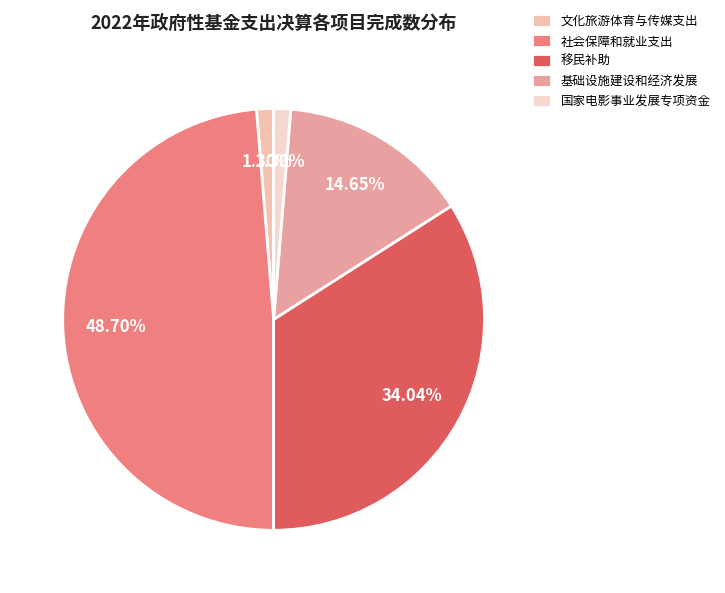

What is the smallest slice in the pie chart?

文化旅游体育与传媒支出